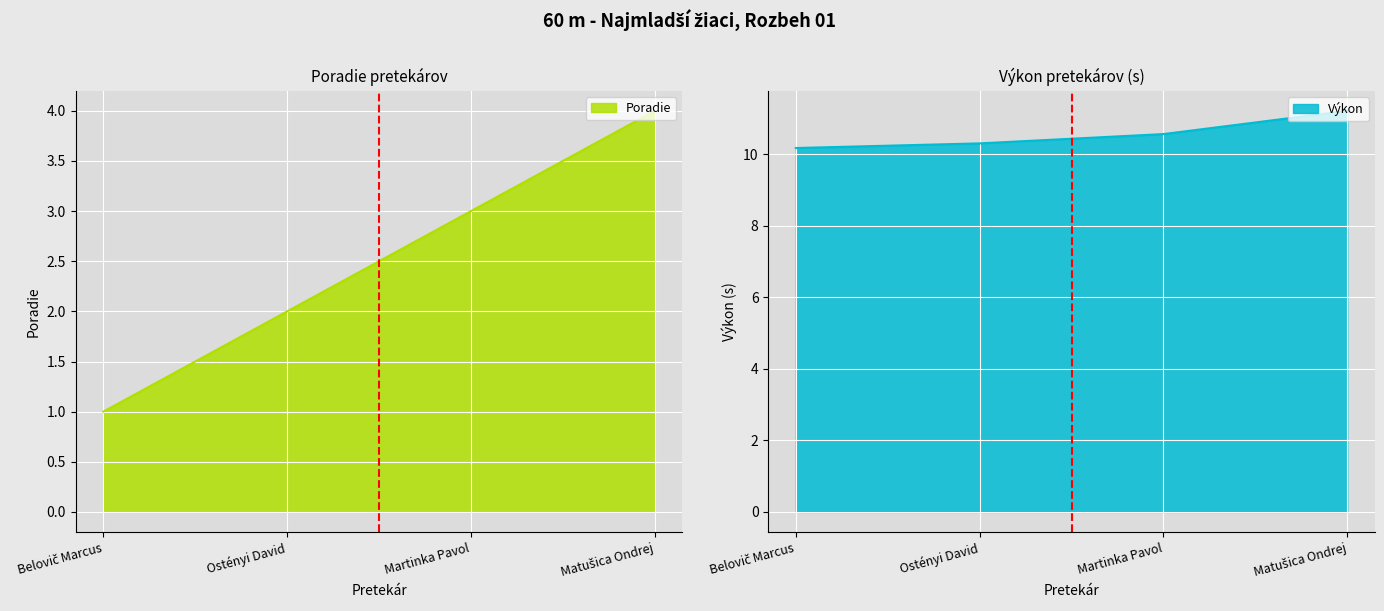

Which has a higher value, Matušica Ondrej or Ostényi David?

Matušica Ondrej